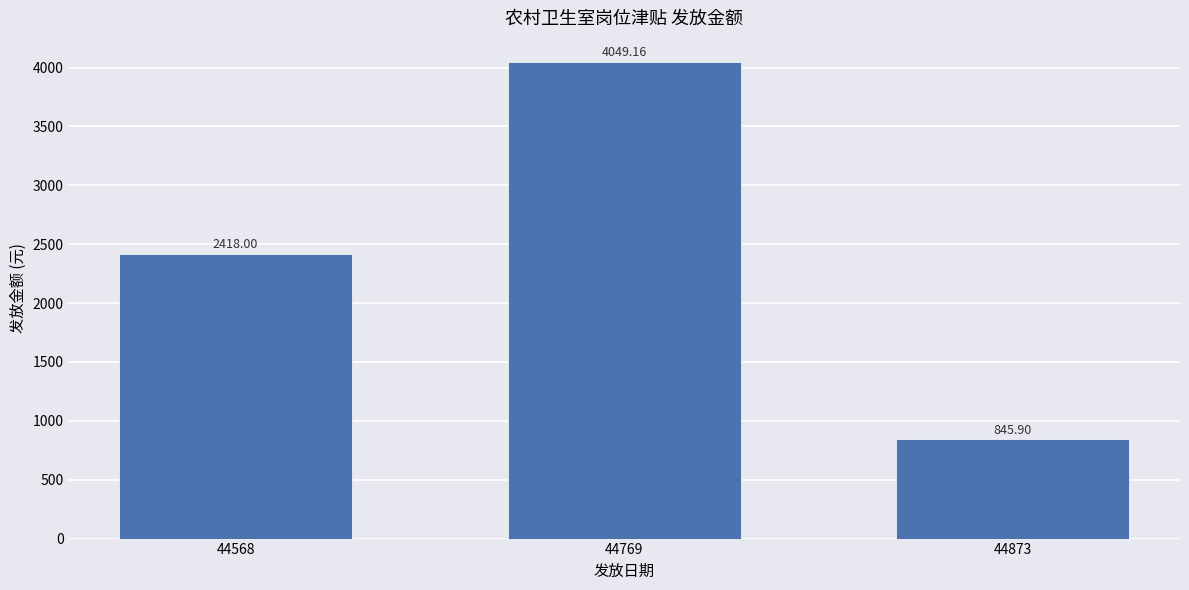

The value at 44568 is 3836.3. True or false?

False